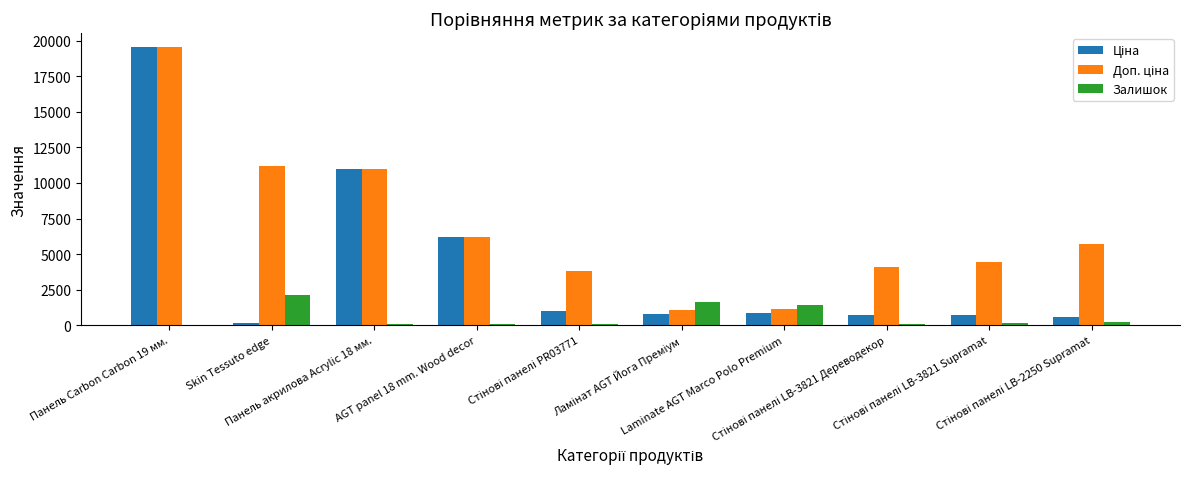

How many series are shown in this chart?

3